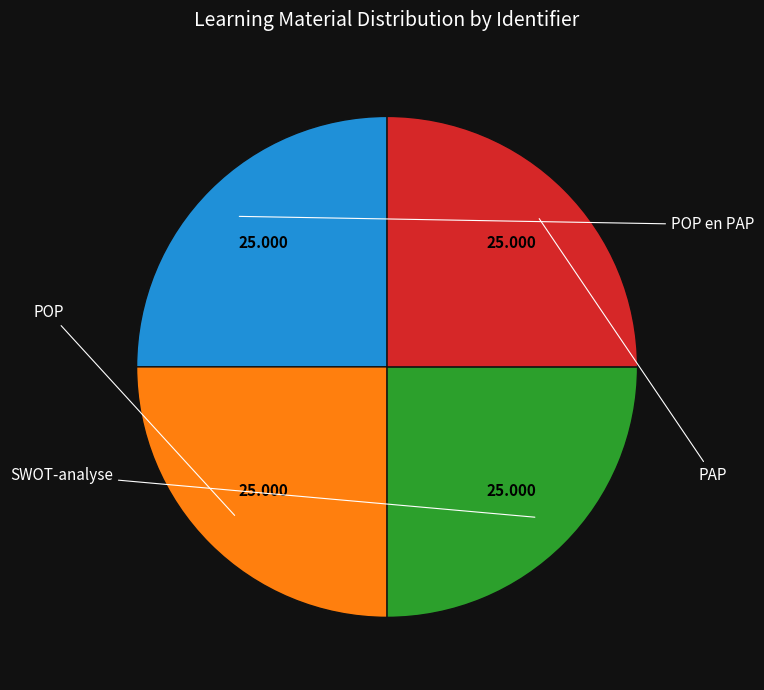

Is there any slice that represents more than half of the pie?

No